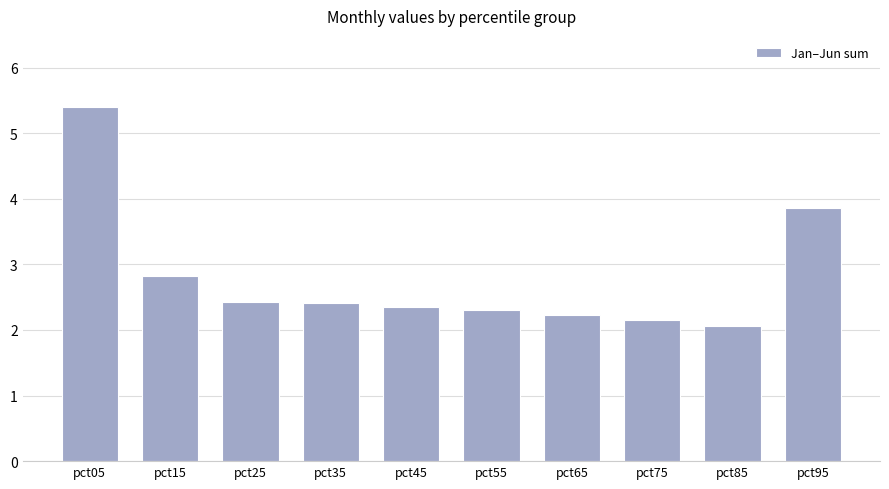

What is the difference between the second highest and minimum values?

1.8